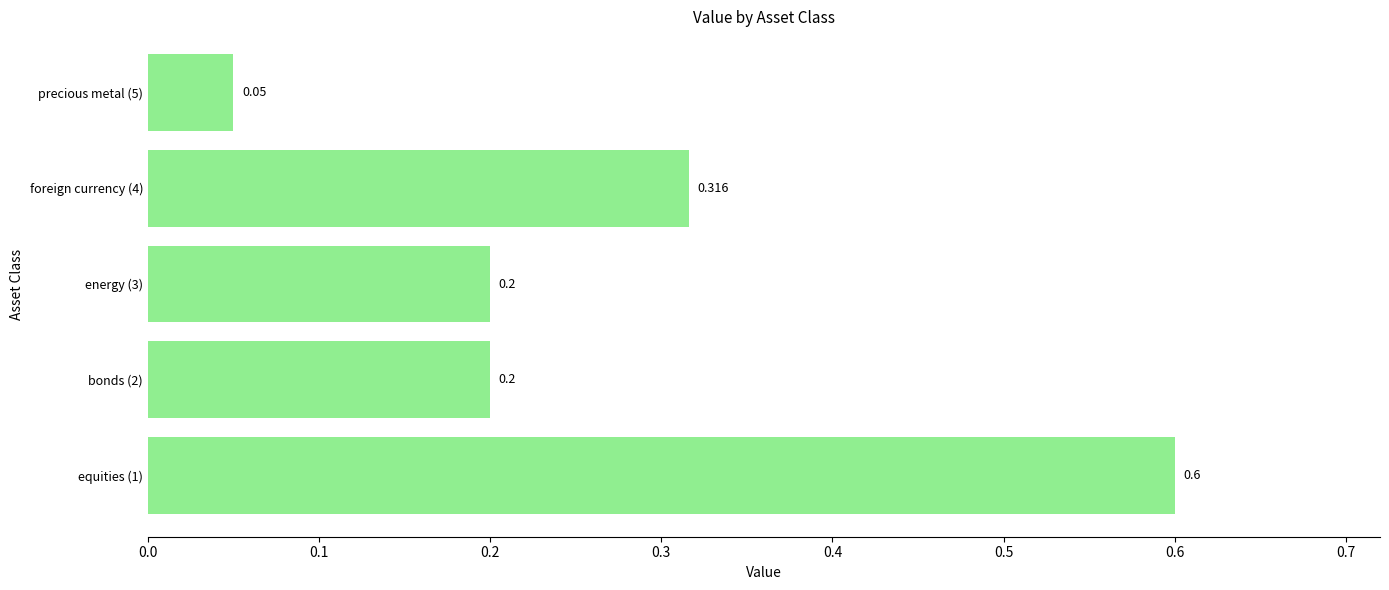

Does the chart contain any negative values?

No